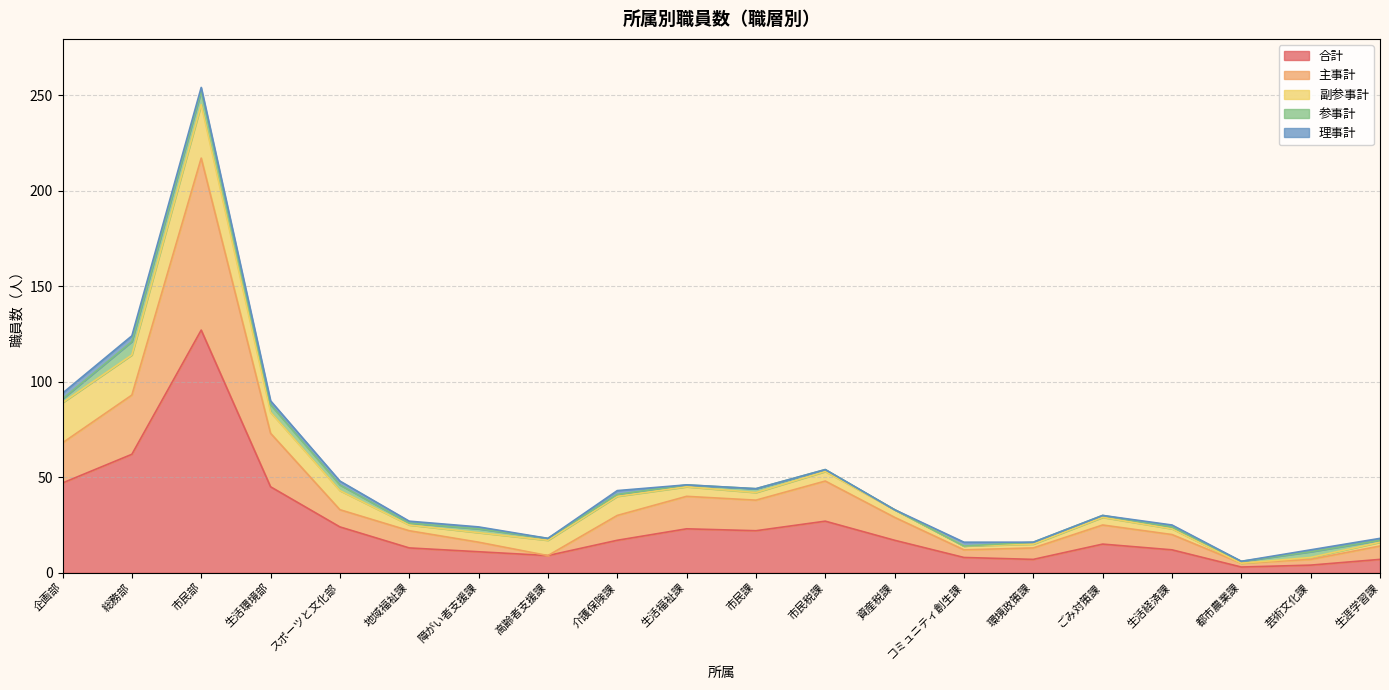

What is the label of the 18th point from the right?

市民部